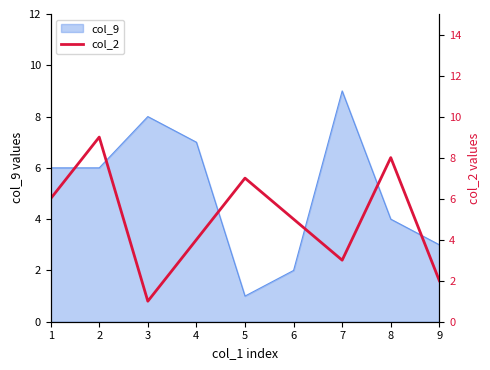

True or false: col_9 has a value of 9 at 2.

False